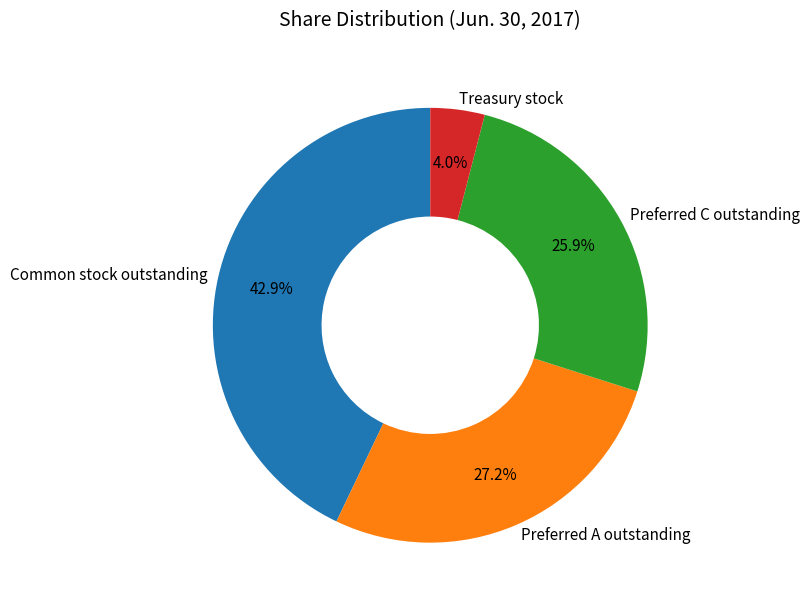

How many slices are in this pie chart?

4